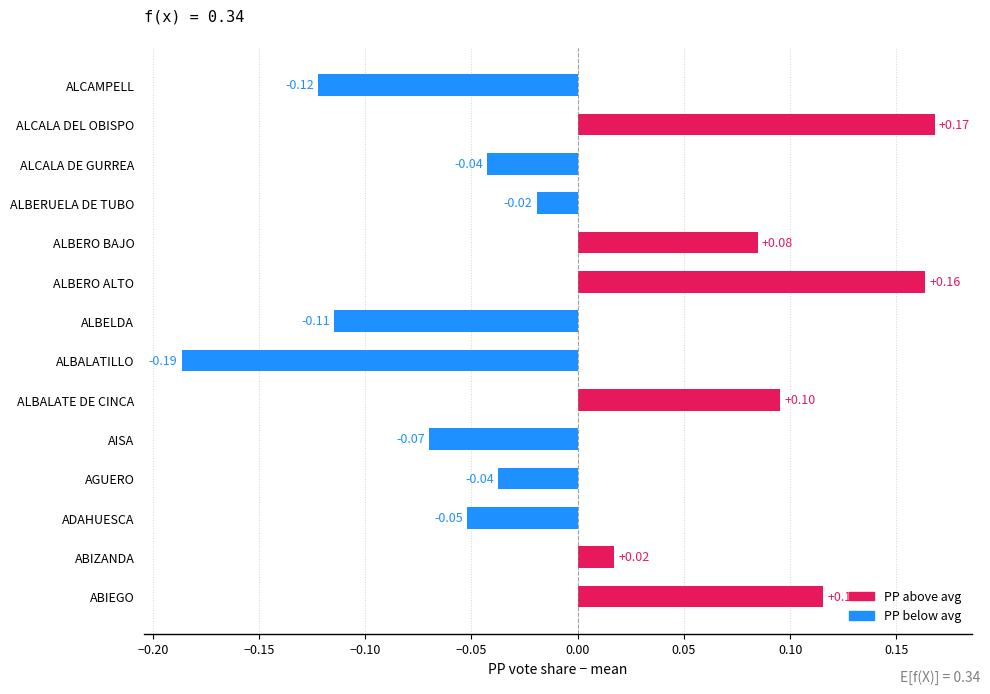

What is the difference between the maximum and minimum values?

0.4